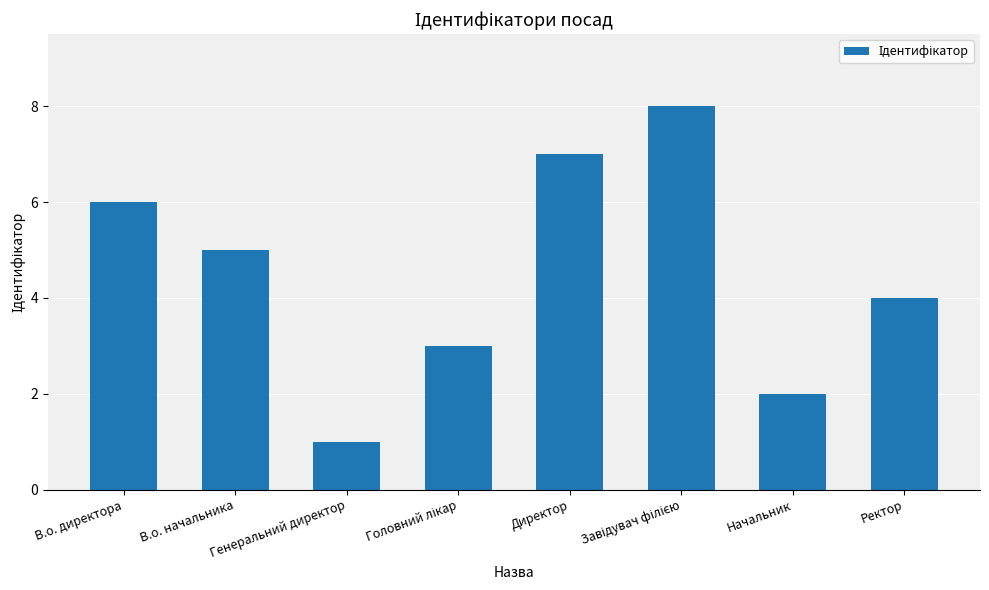

How many bars are there in total?

8